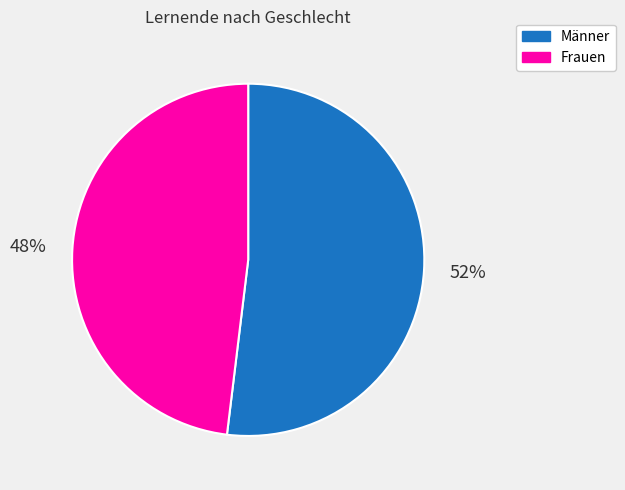

Between Frauen and Männer, which is larger?

Männer